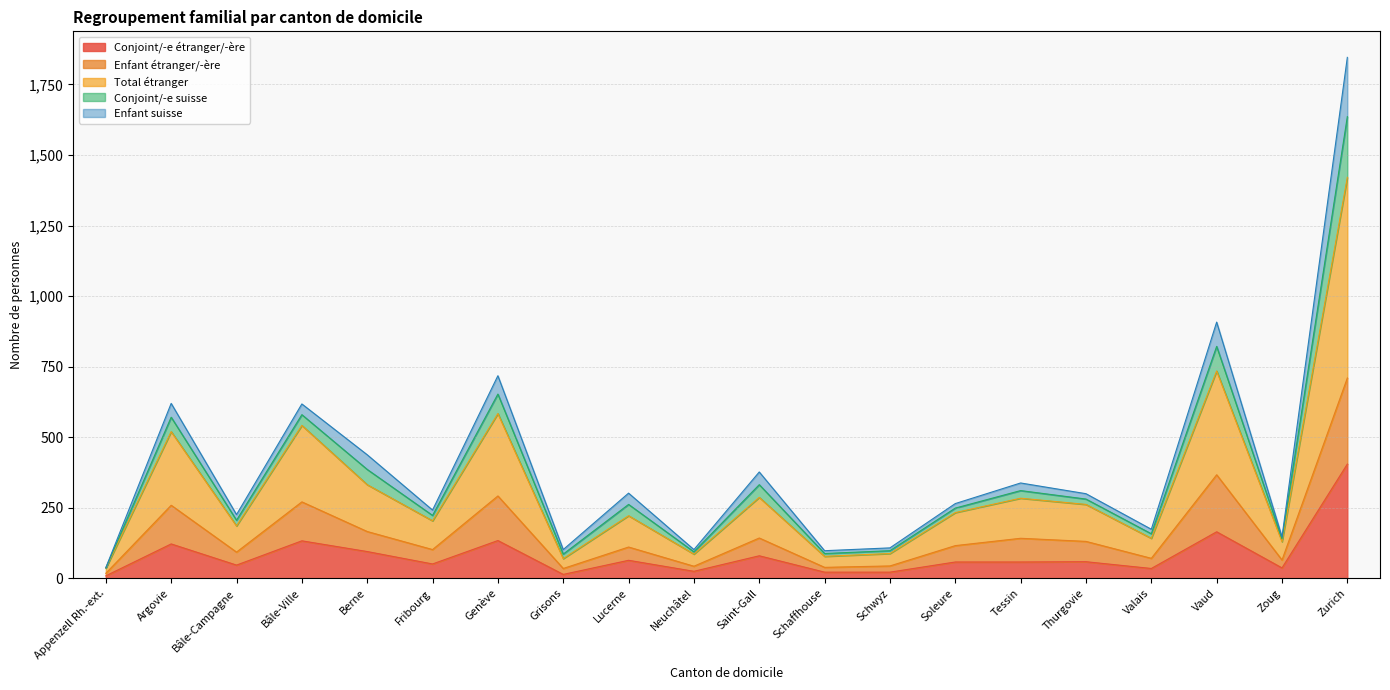

What is the label of the 16th point from the right?

Berne